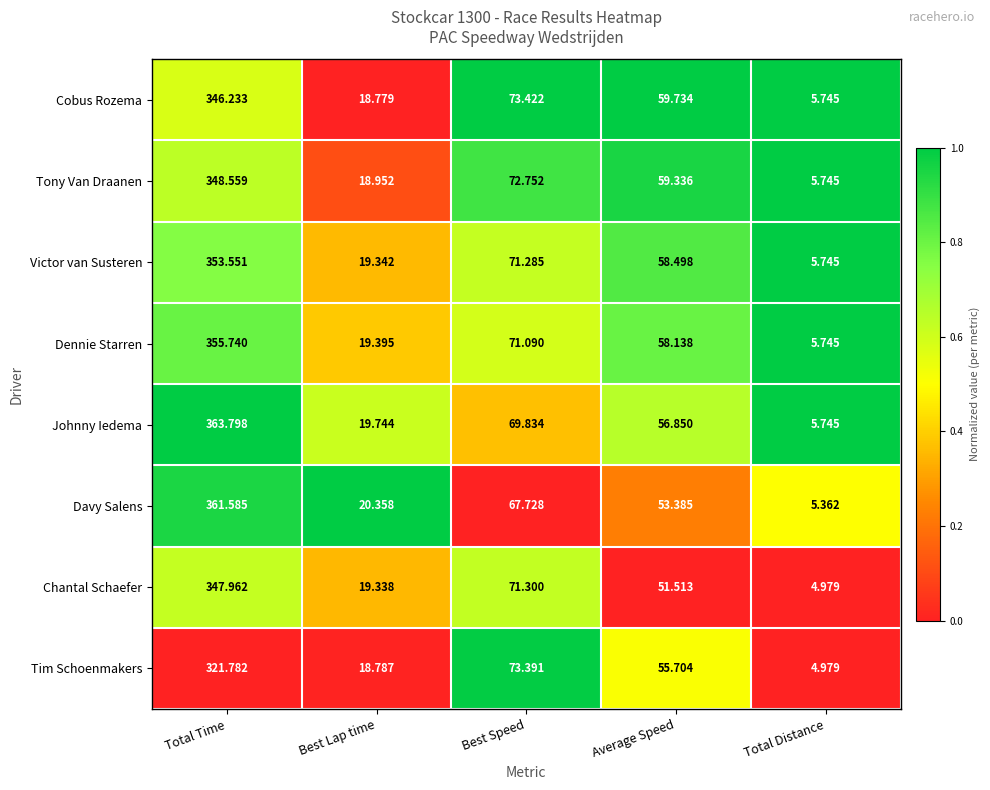

What is the total value across all series at Average Speed?

453.2